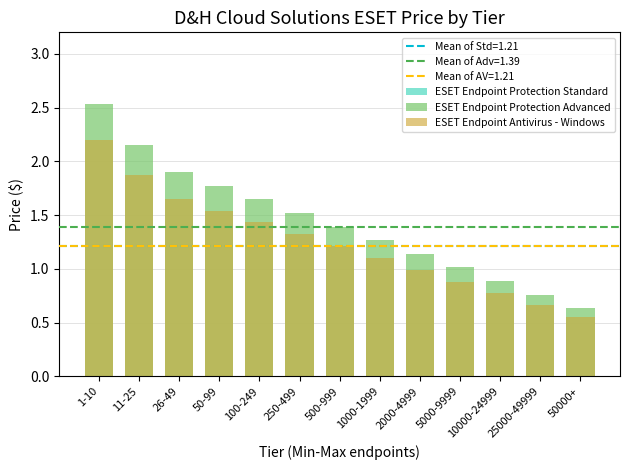

What are all the series names shown in the legend?

ESET Endpoint Protection Standard, ESET Endpoint Protection Advanced, ESET Endpoint Antivirus - Windows